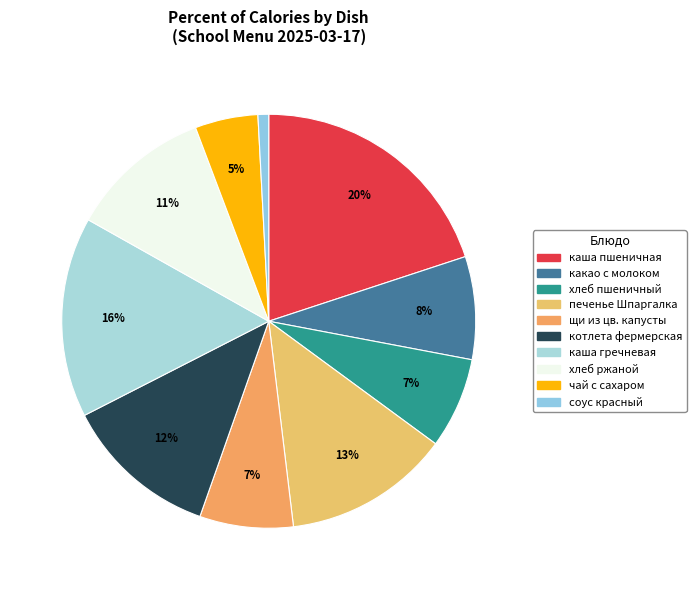

How many segments does this pie chart have?

10